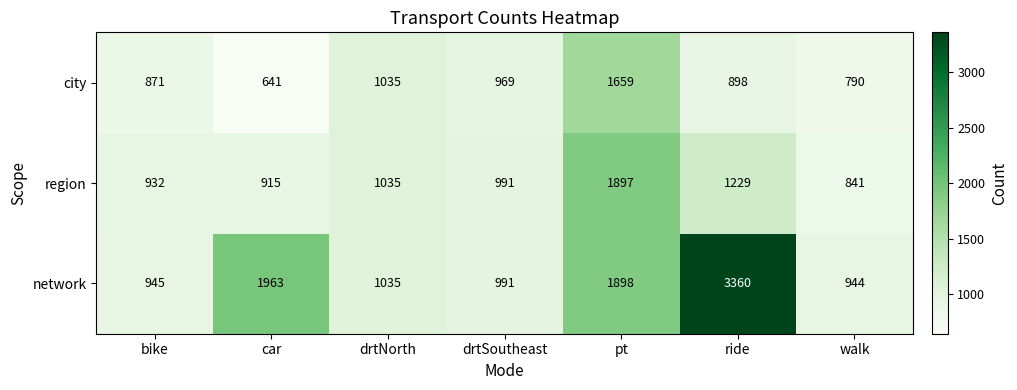

List the series in order of their peak value, highest first.

network, region, city